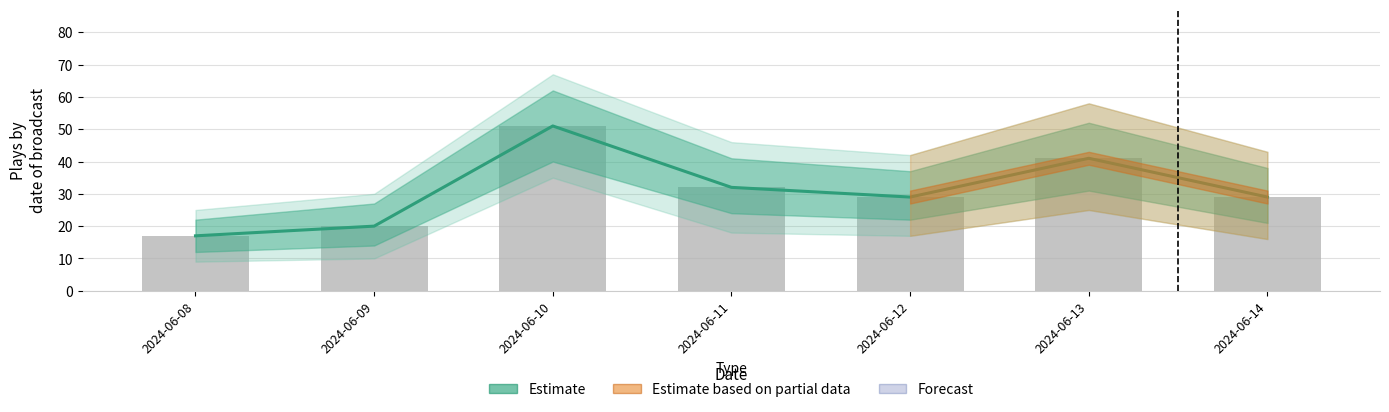

What is the ratio of the value at 2024-06-08 to the value at 2024-06-14?

0.6